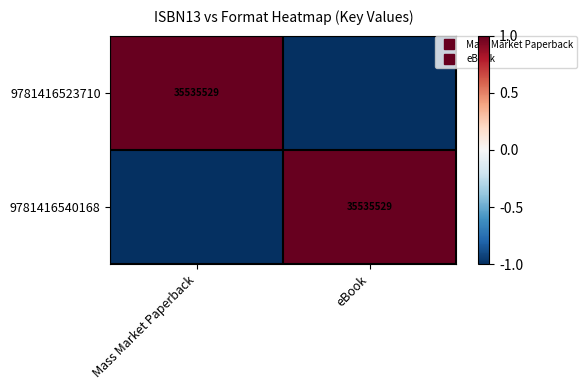

What is the highest value of the 9781416523710 series?

1